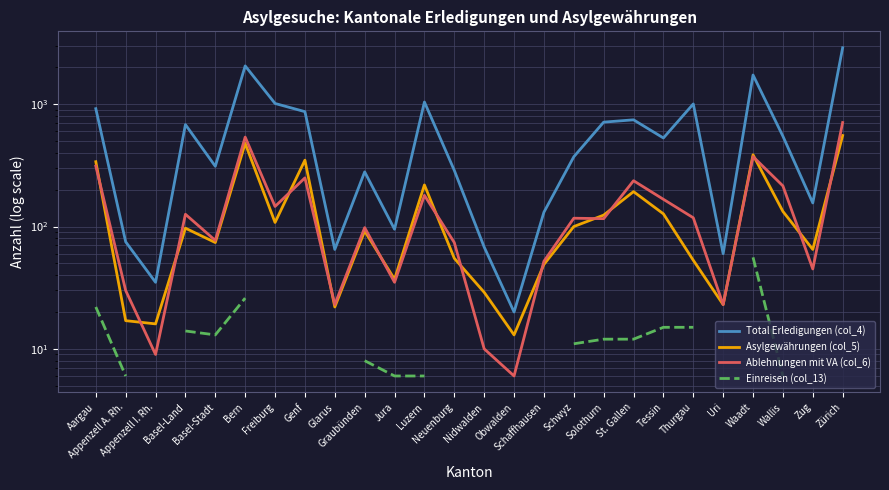

The Einreisen (col_13) series shows 3.3 at Graubünden. True or false?

False